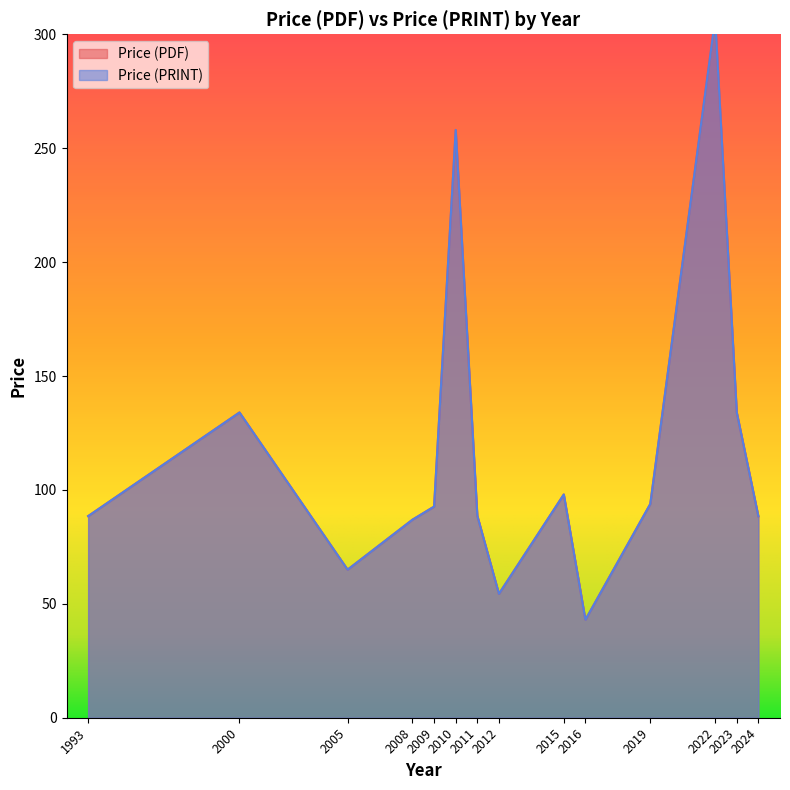

What is the difference between the maximum and second lowest values in the Price (PRINT) series?

287.0